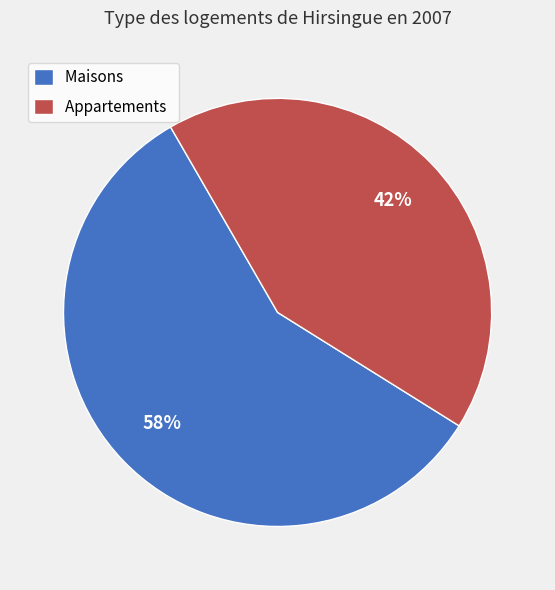

What is the largest slice in the pie chart?

Maisons